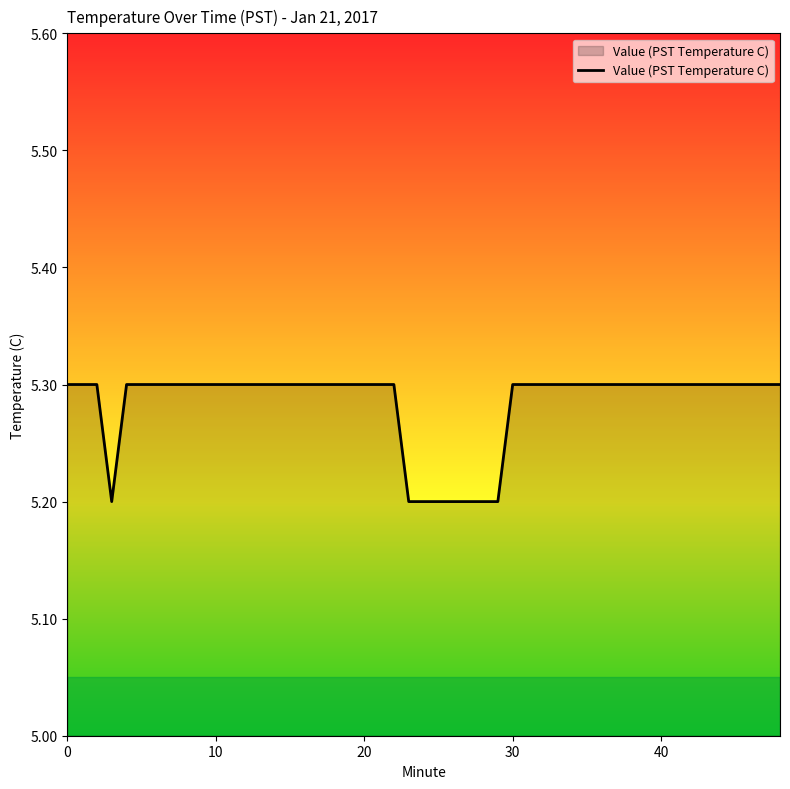

What is the minimum value shown in the chart?

5.2